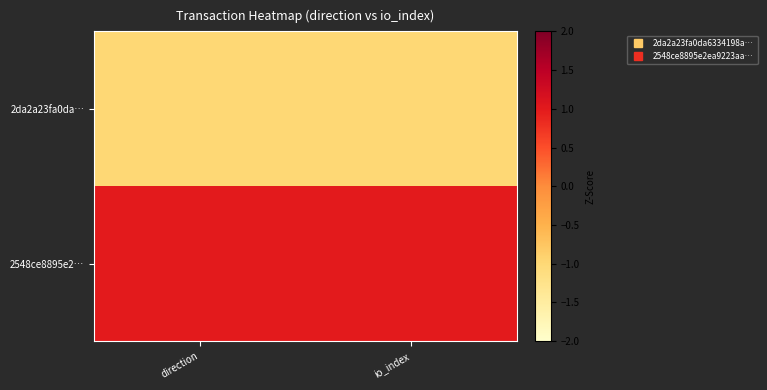

List the series in order of their overall mean, highest first.

2548ce8895e2…, 2da2a23fa0da…